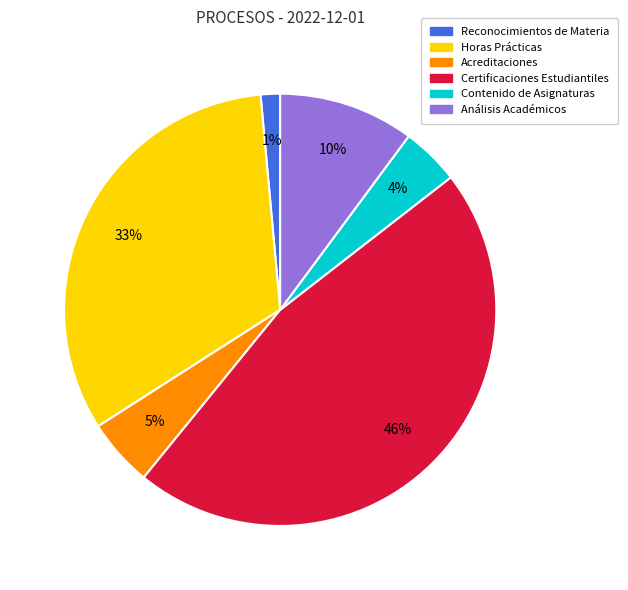

The Certificaciones Estudiantiles slice represents 46% of the pie. True or false?

True